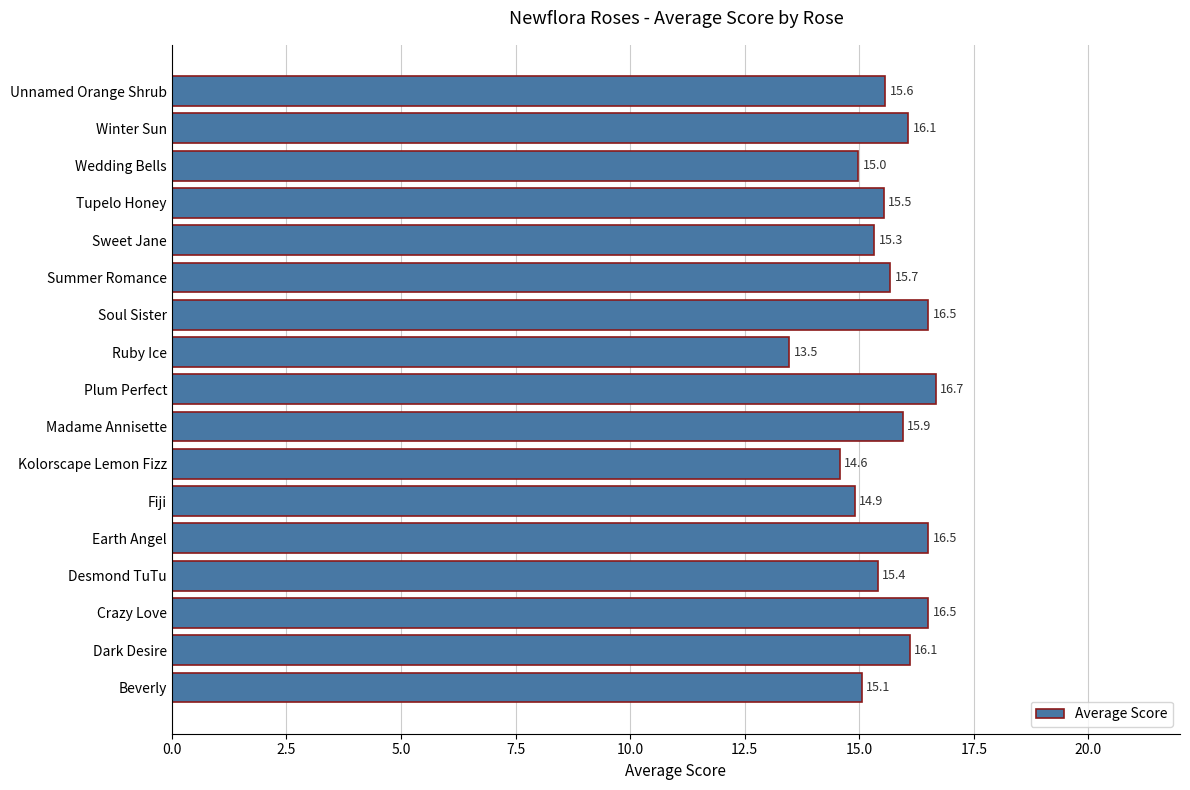

How many series are shown in this chart?

1